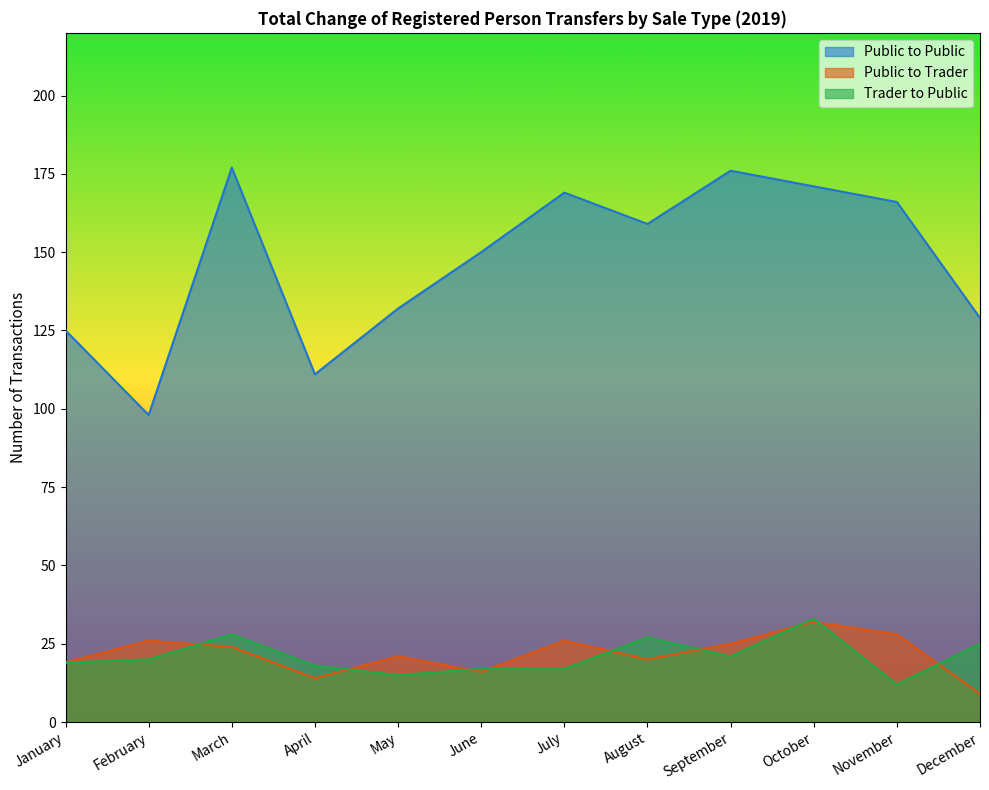

Is the value of Trader to Public at July greater than the value of Public to Trader at November?

No